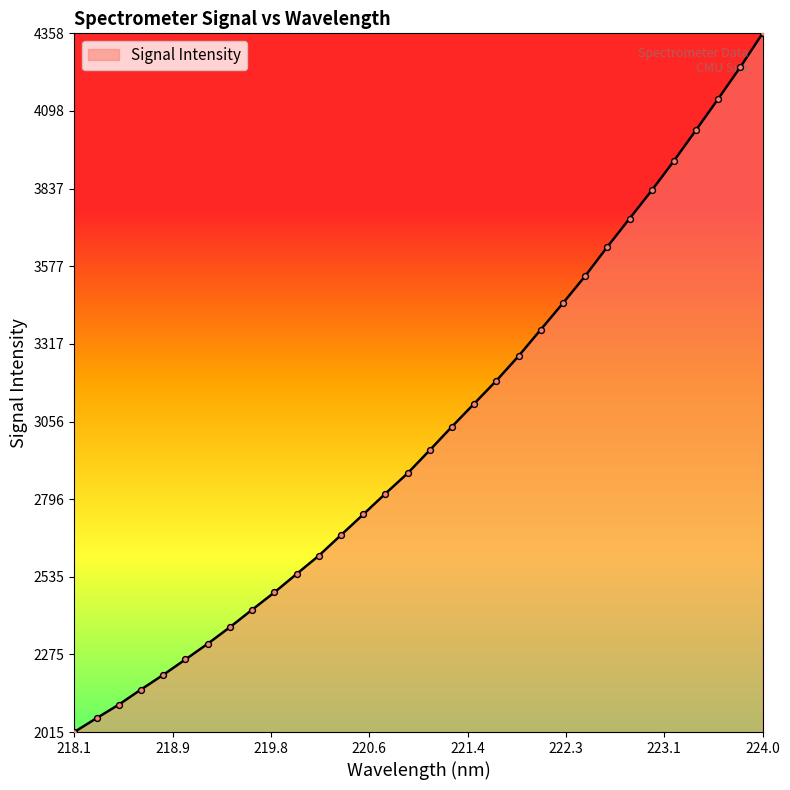

What is the difference between the maximum and minimum values?

2343.3